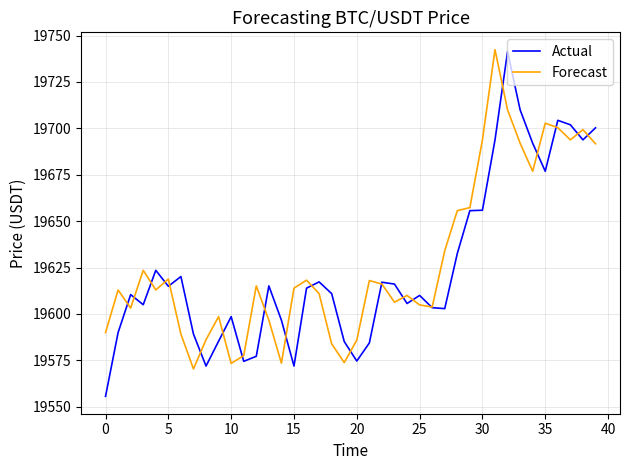

What is the minimum value for Forecast?

19570.4